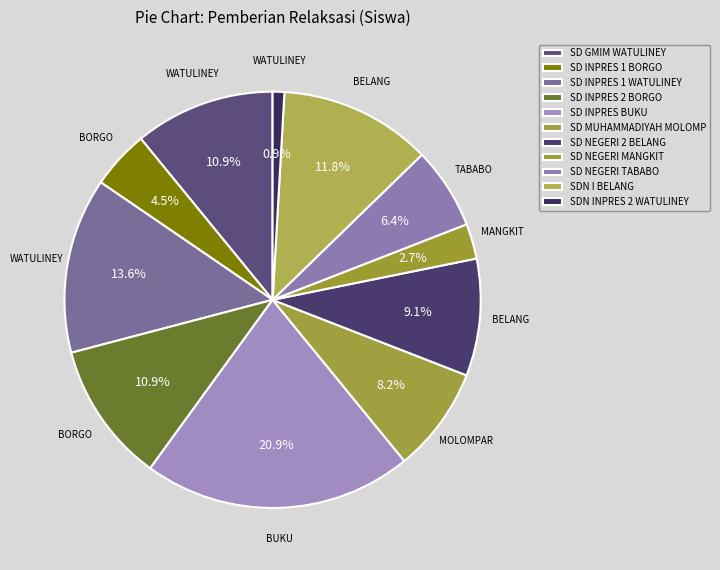

How many segments does this pie chart have?

11